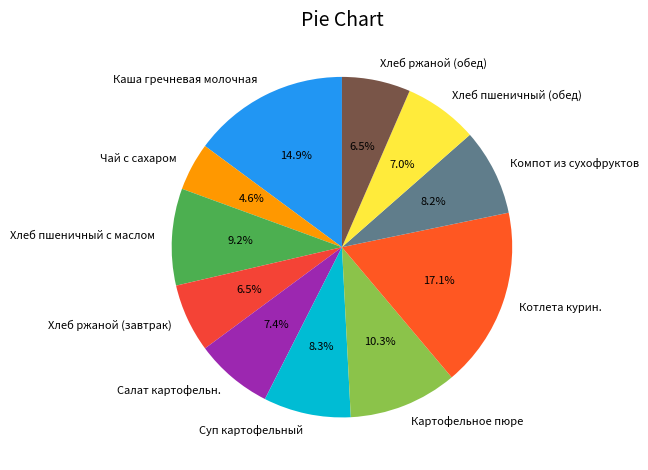

To the nearest percent, what percentage of the pie is Хлеб пшеничный (обед)?

7%